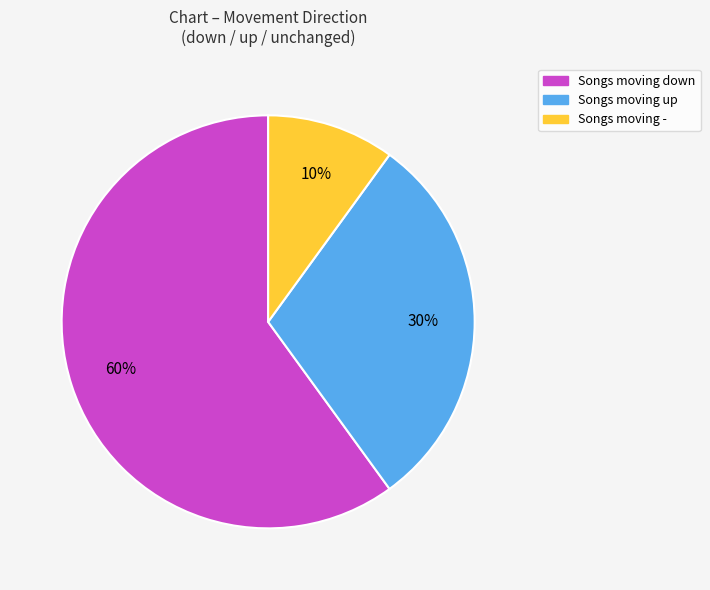

To the nearest percent, what is the difference between the largest and smallest slice percentages?

50%